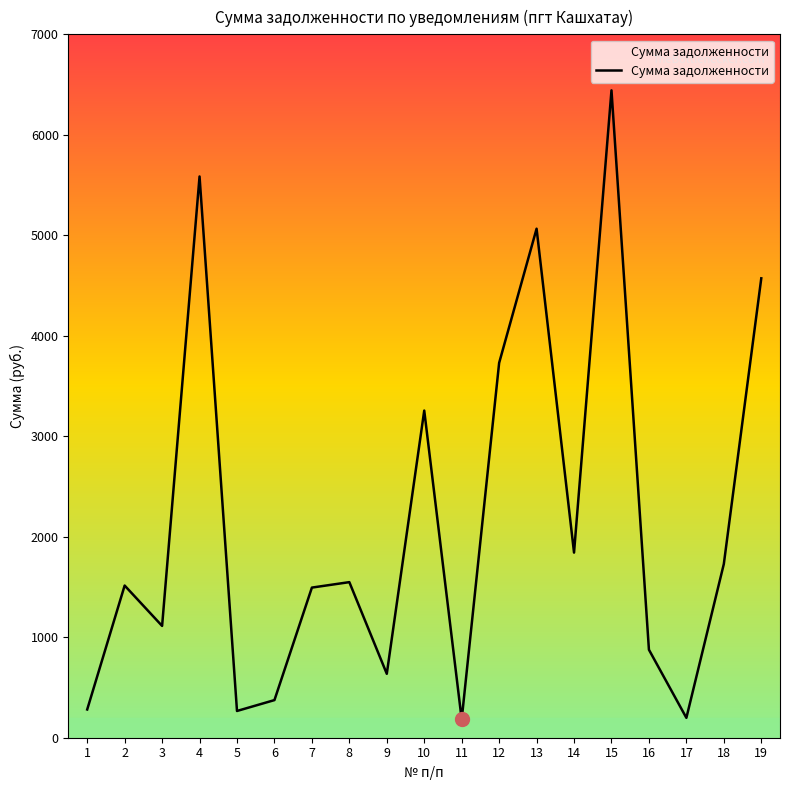

What is the change in value from 13 to 16?

-4189.7